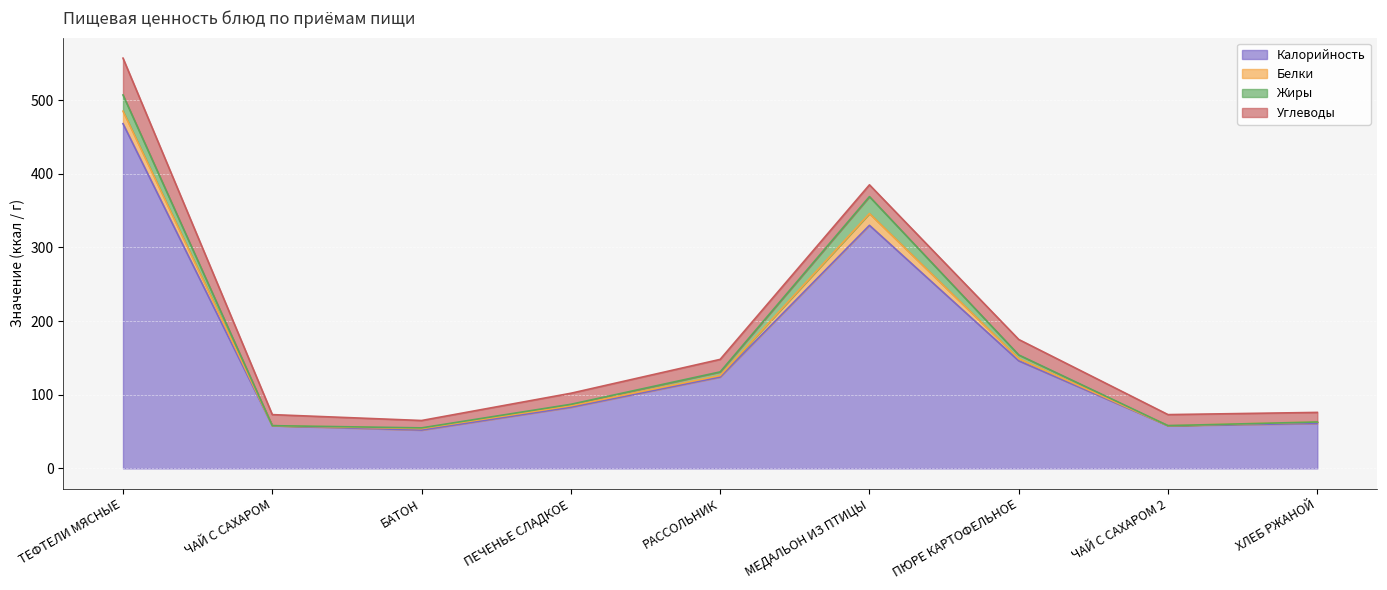

How many series are shown in this chart?

4